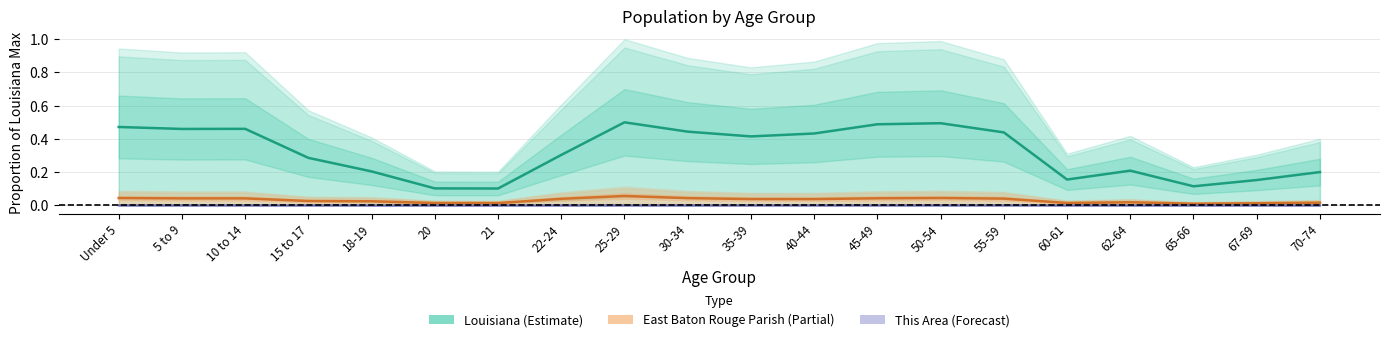

In East Baton Rouge Parish, how many points are lower than both neighbors (excluding endpoints)?

4